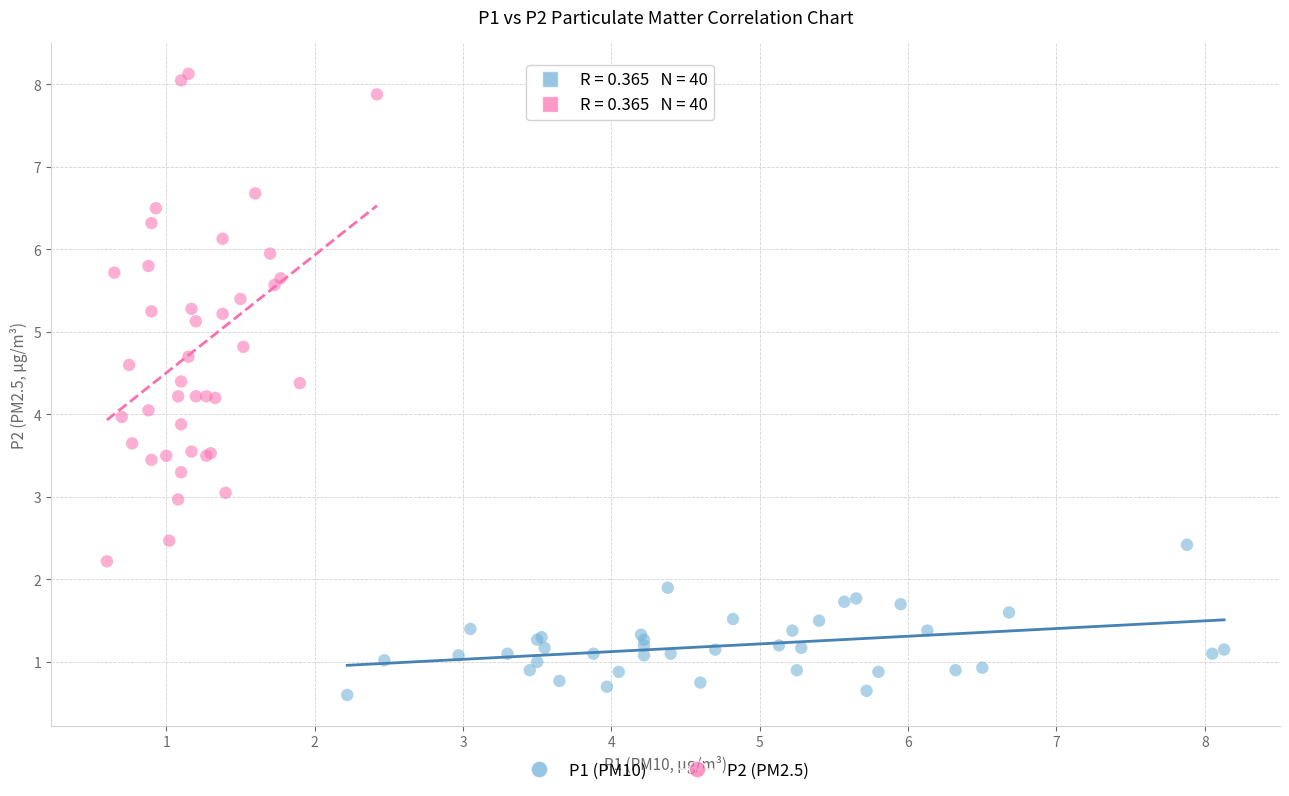

Which series reaches the minimum Y coordinate?

P1 (PM10)